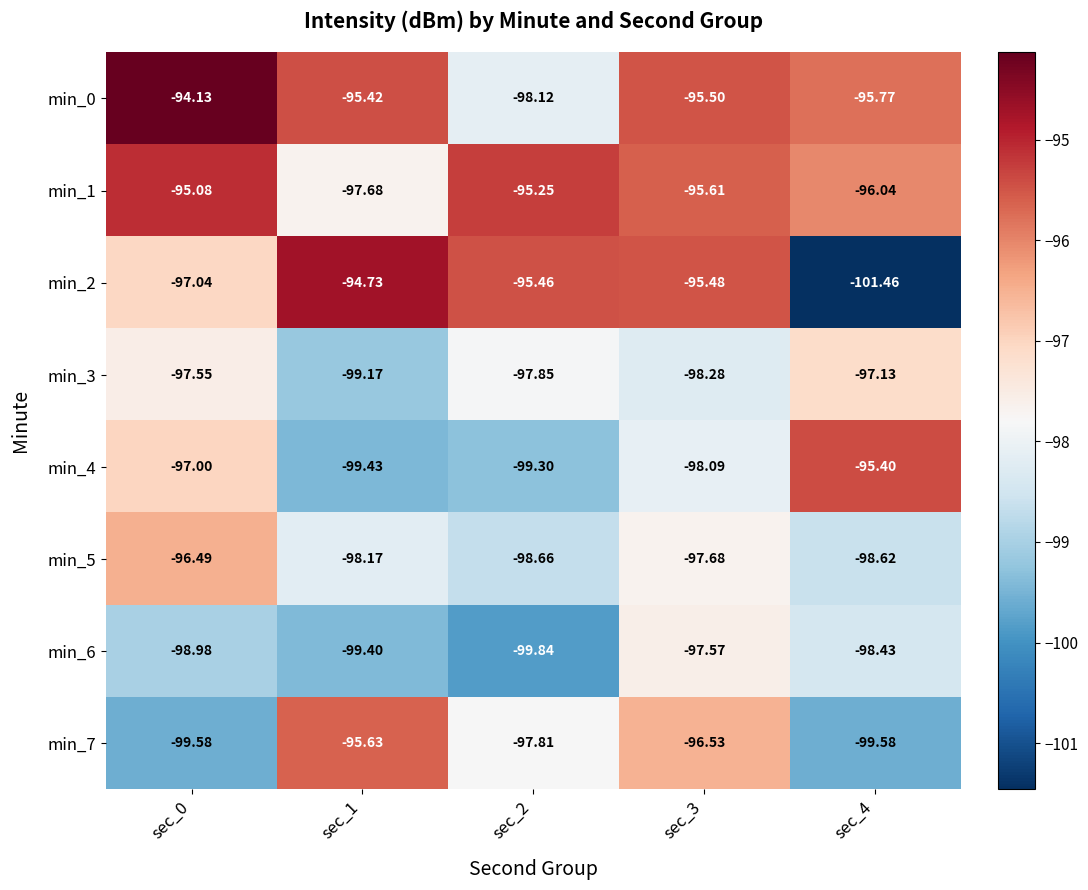

Is the value of min_3 at sec_2 greater than the value of min_0 at sec_1?

No